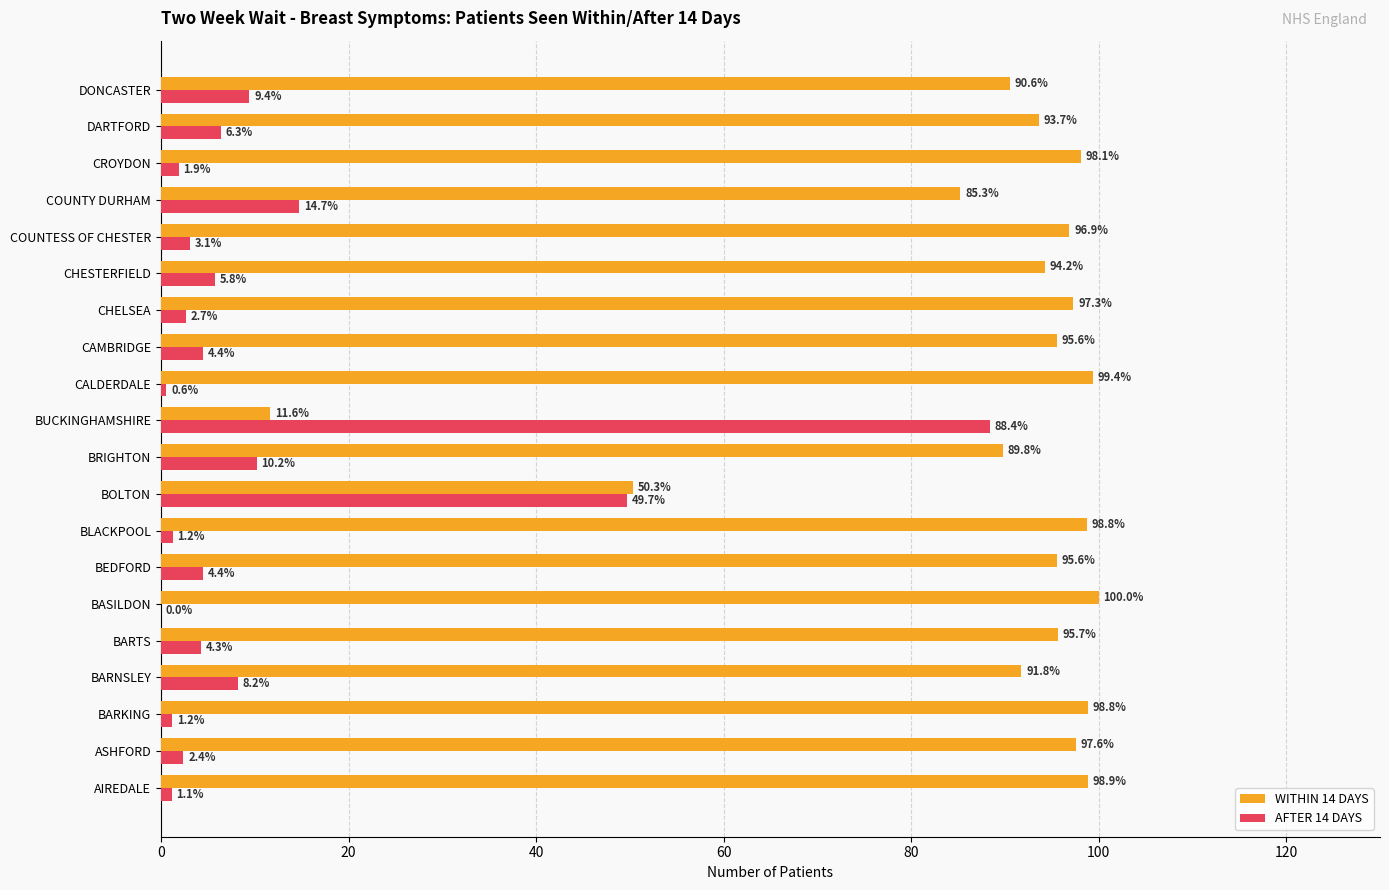

What is the total value across all series at CHESTERFIELD?

100.0